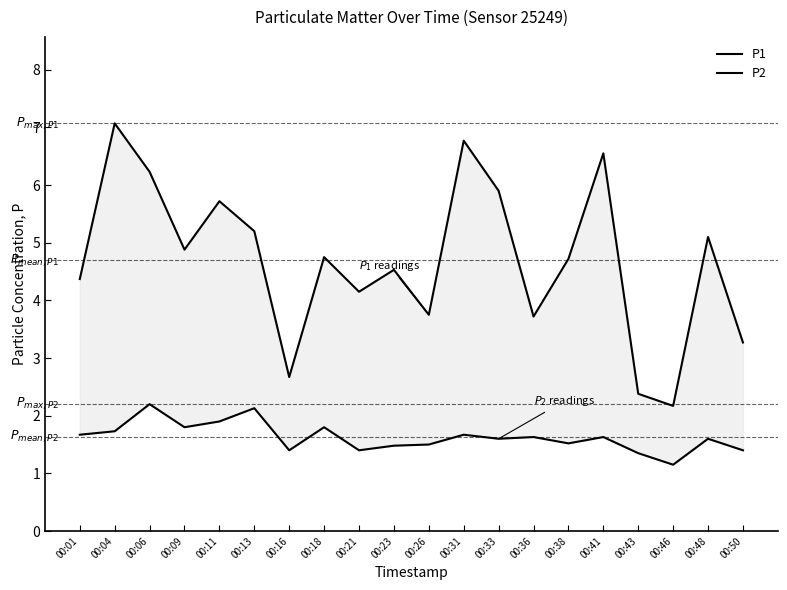

Which series has the largest total across all categories?

P1